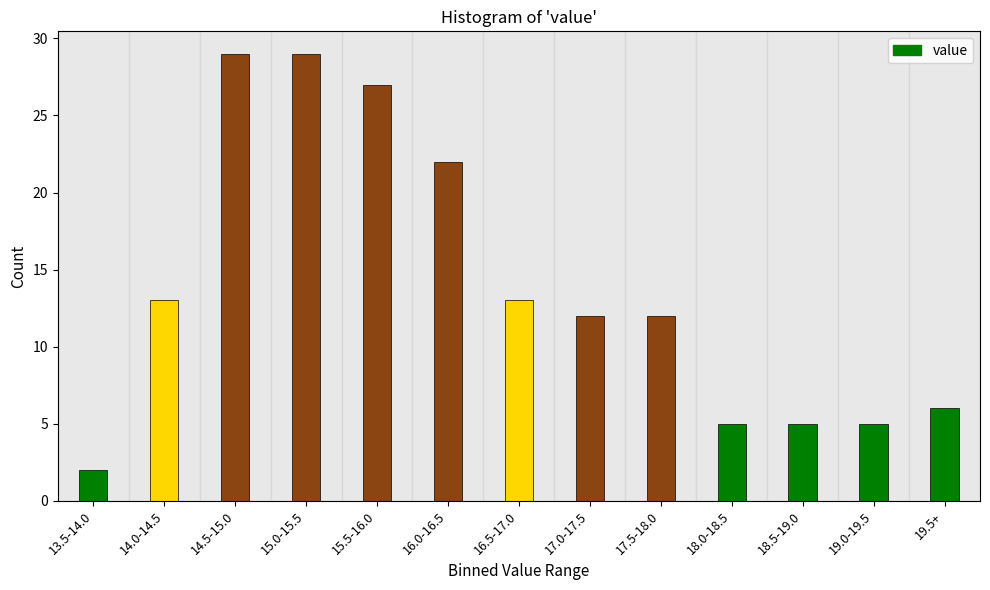

Reading left to right, transcribe all the data shown in this chart.

13.5-14.0=2	14.0-14.5=13	14.5-15.0=29	15.0-15.5=29	15.5-16.0=27	16.0-16.5=22	16.5-17.0=13	17.0-17.5=12	17.5-18.0=12	18.0-18.5=5	18.5-19.0=5	19.0-19.5=5	19.5+=6